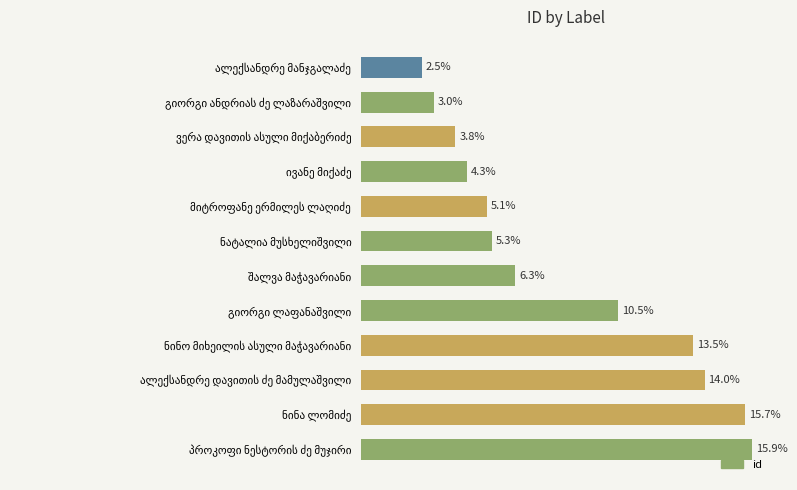

Does the chart contain any negative values?

No